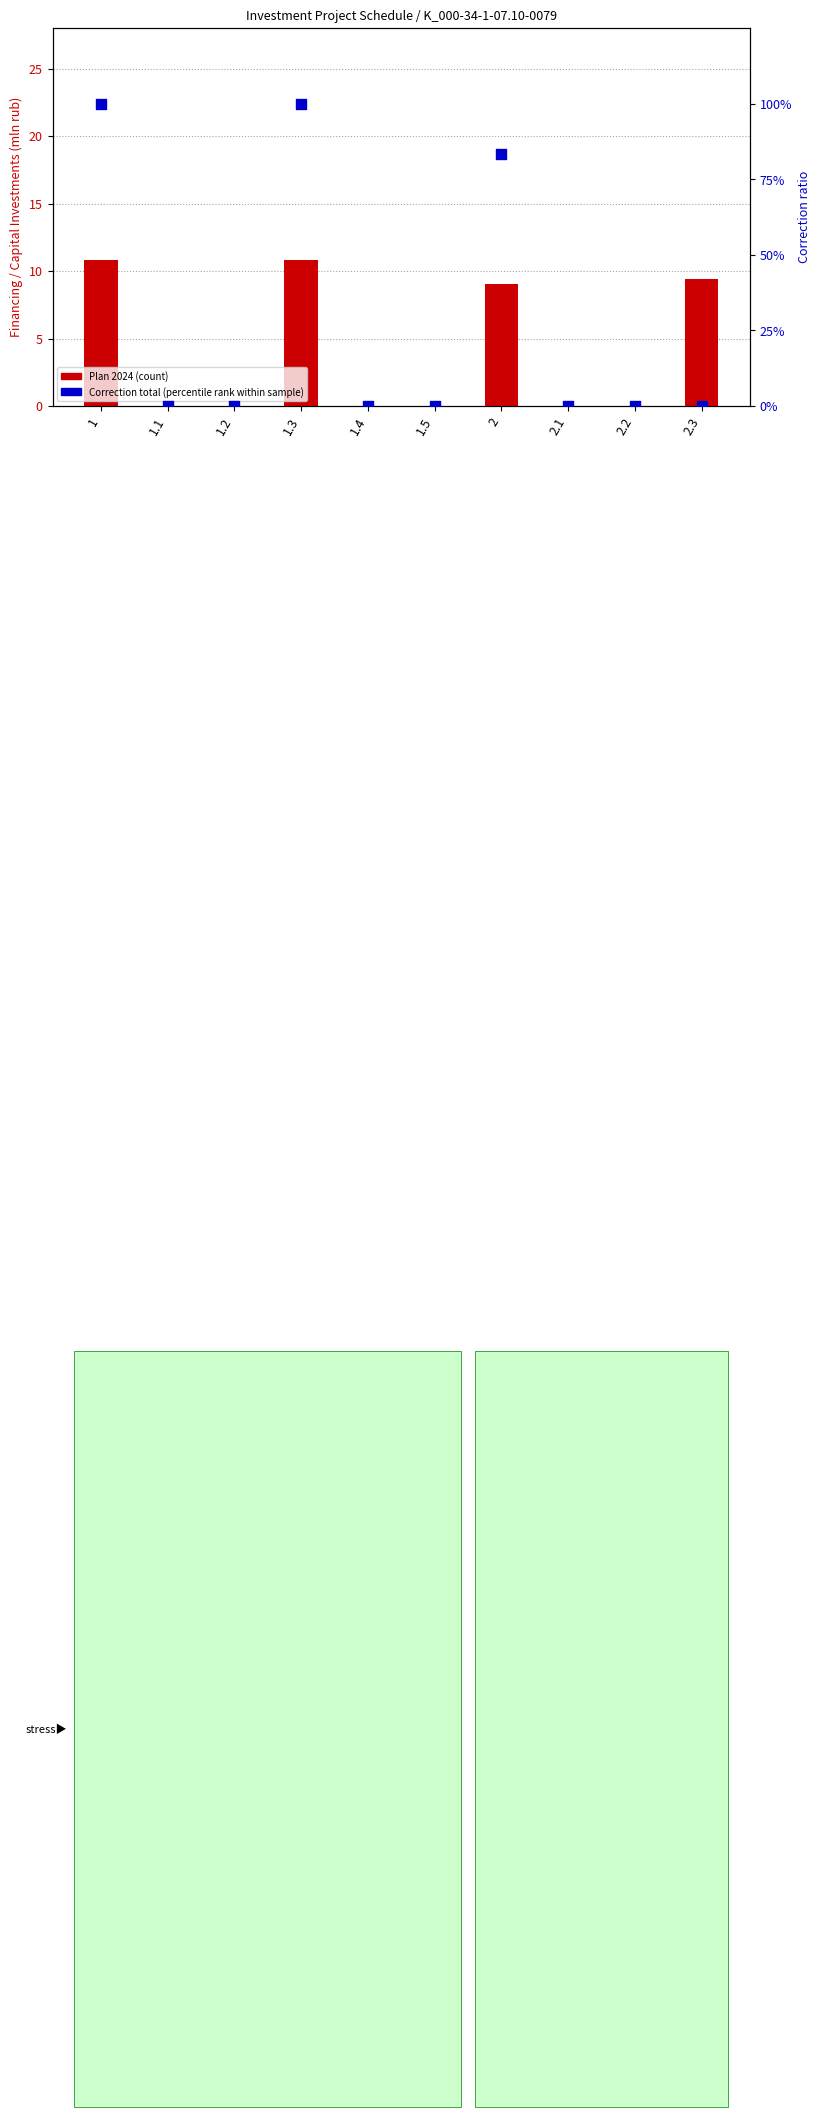

Which series has the largest total across all categories?

Correction total (percentile rank)